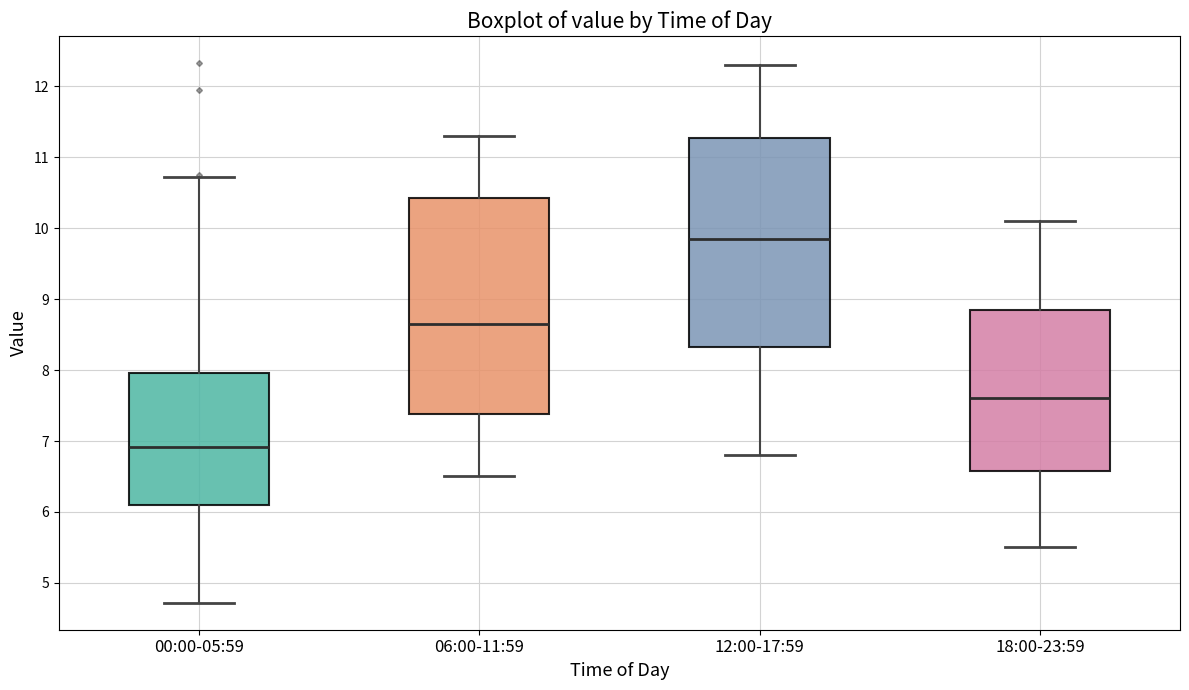

Where is the upper edge of the box for 06:00-11:59 on the y-axis? The values are not printed on the chart, so give them approximately, as read against the axis.

10.4